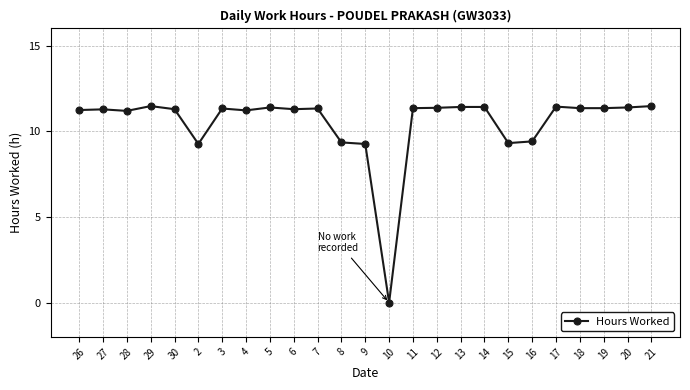

True or false: there are more than 0 points higher than both neighbors.

True